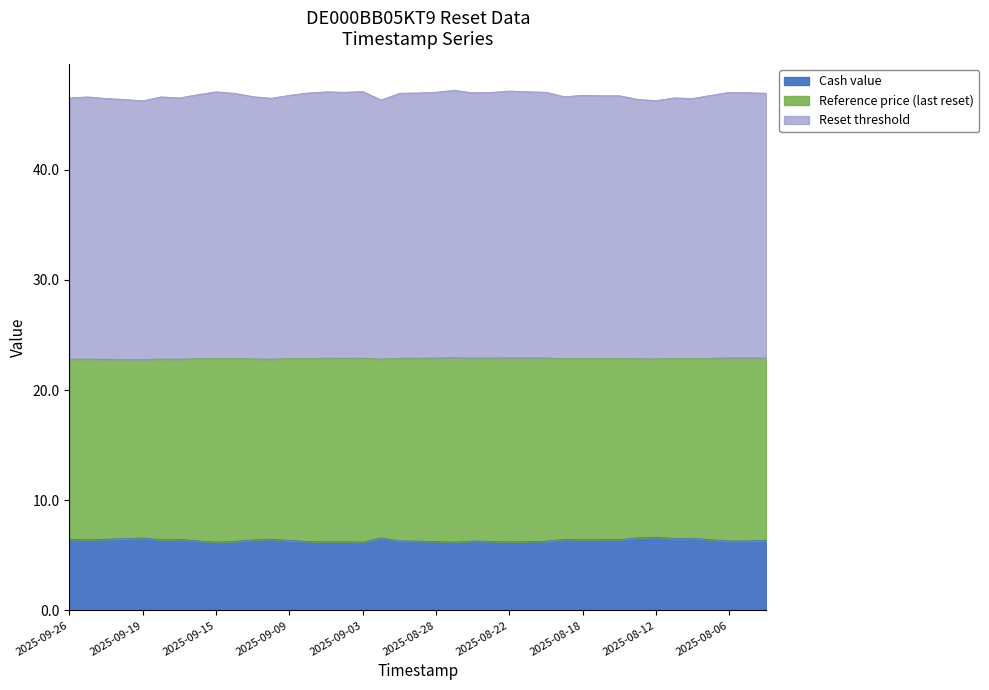

Does the chart have visible grid lines?

No